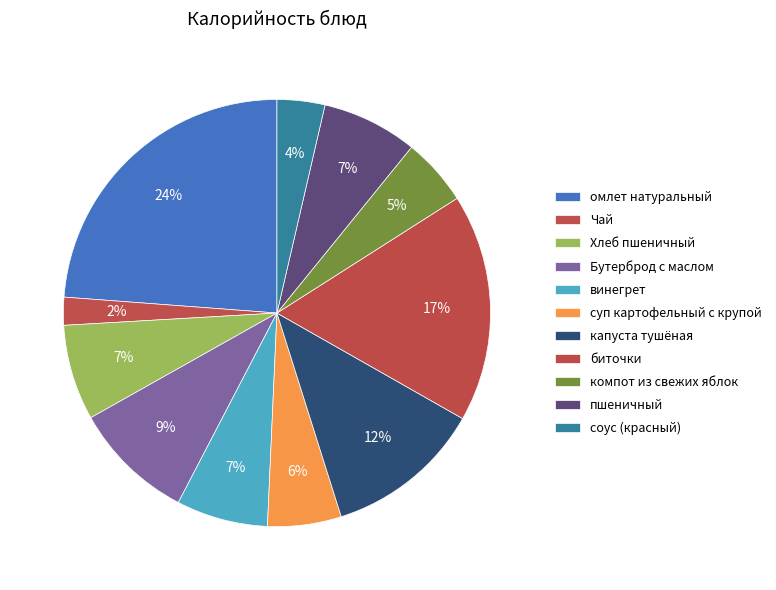

What is the change in value from винегрет to капуста тушёная?

+66.0